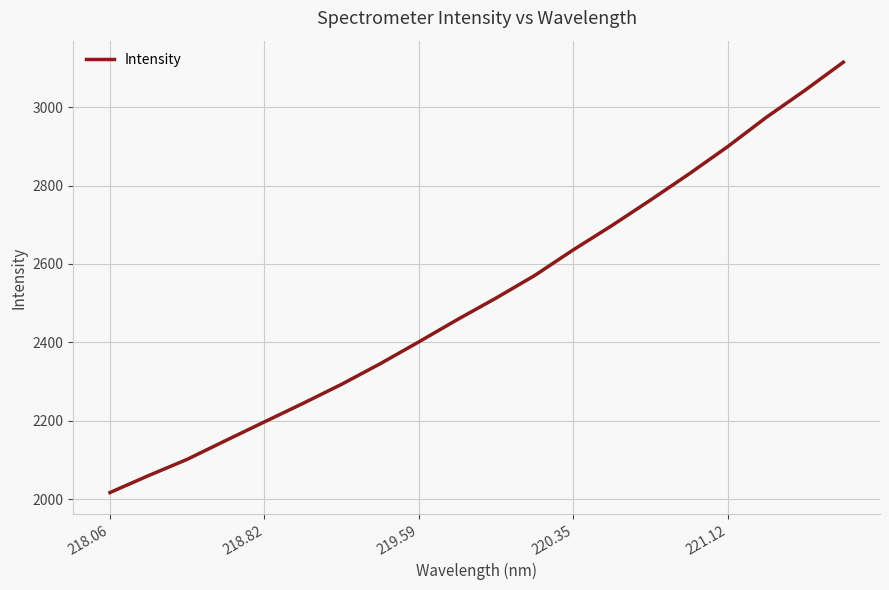

What is the greatest value displayed?

3114.8